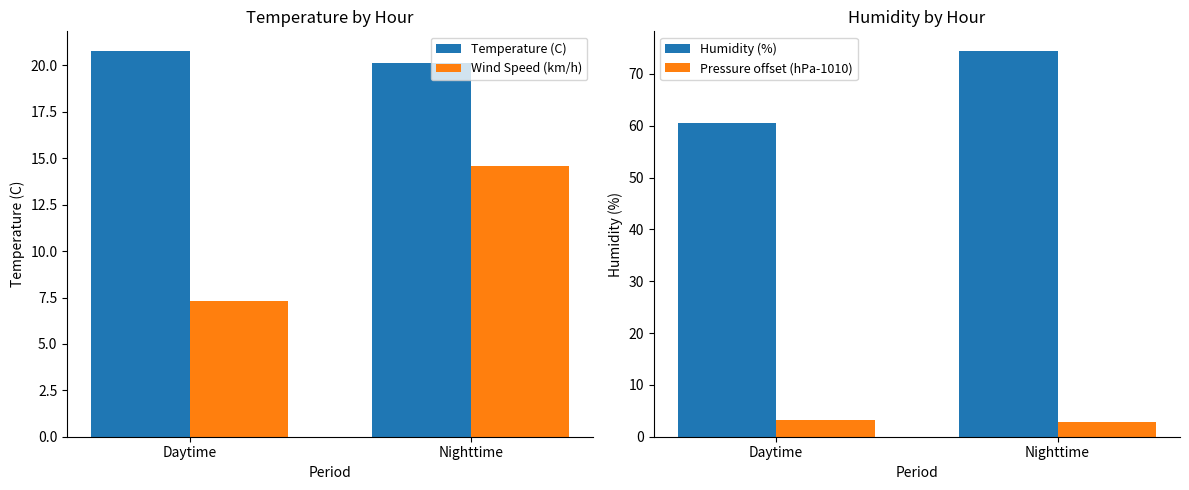

What is the value of the Wind Speed (km/h) bar at the 1st from the left?

7.3